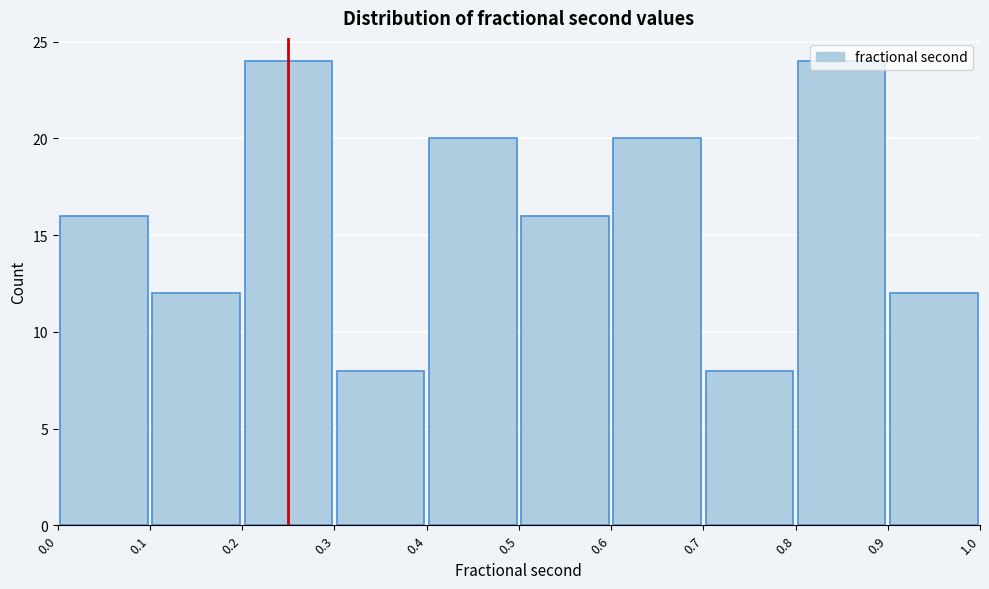

Reading left to right, transcribe this chart: for each bar, give the range it covers on the x-axis and its height. The values are not printed on the chart, so give them approximately, as read against the axis.

0.0 to 0.1: 16
0.1 to 0.2: 12
0.2 to 0.3: 24
0.3 to 0.4: 8
0.4 to 0.5: 20
0.5 to 0.6: 16
0.6 to 0.7: 20
0.7 to 0.8: 8
0.8 to 0.9: 24
0.9 to 1.0: 12